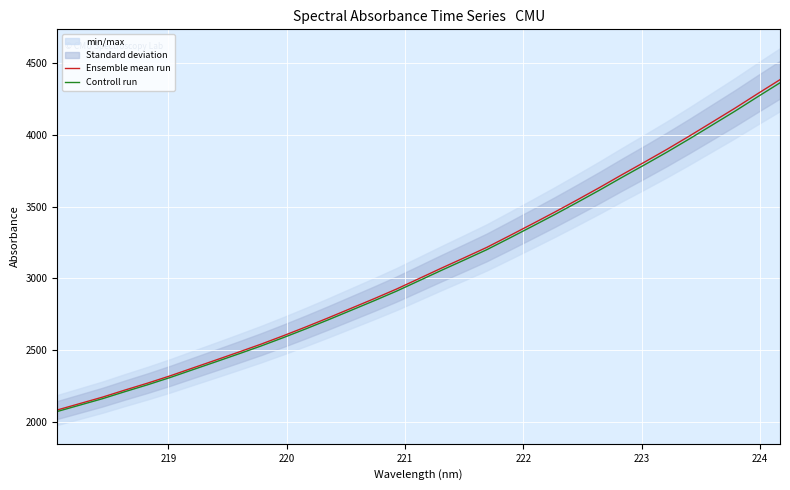

True or false: Controll run and Ensemble mean run intersect in this chart.

False